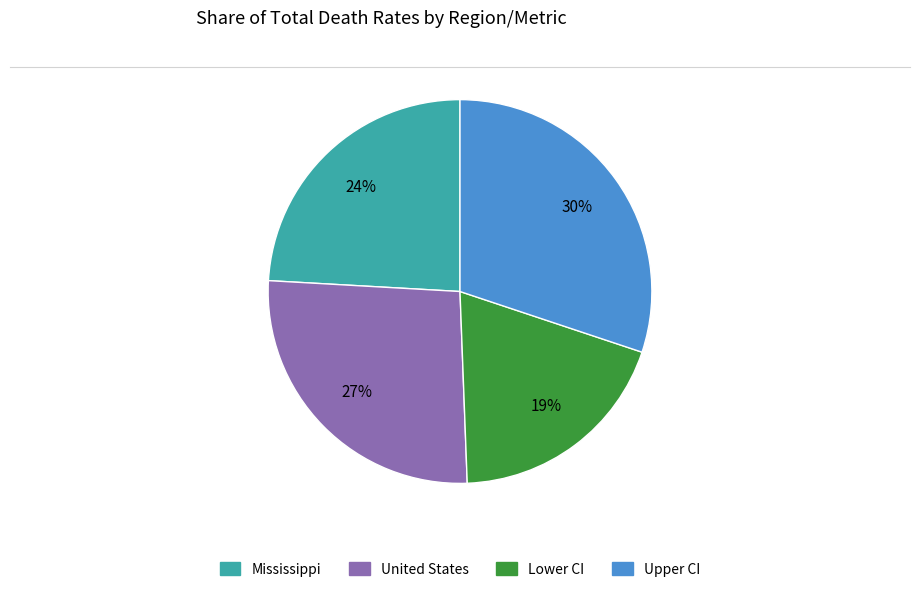

Is the sum of Upper CI and Mississippi greater than half?

Yes